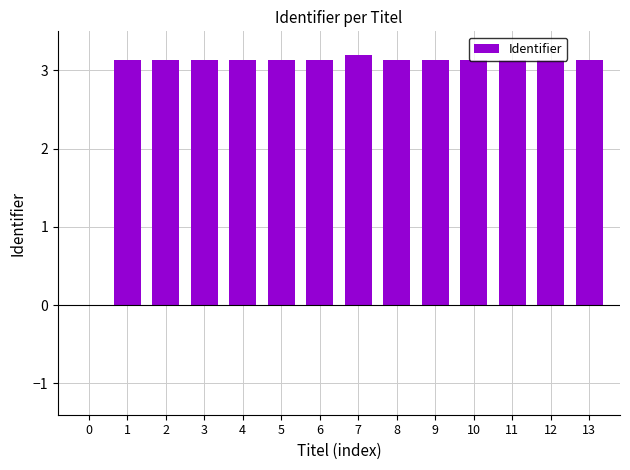

Reading left to right, list all the values displayed in this chart.

0=0.0	1=3.1	2=3.1	3=3.1	4=3.1	5=3.1	6=3.1	7=3.2	8=3.1	9=3.1	10=3.1	11=3.1	12=3.1	13=3.1